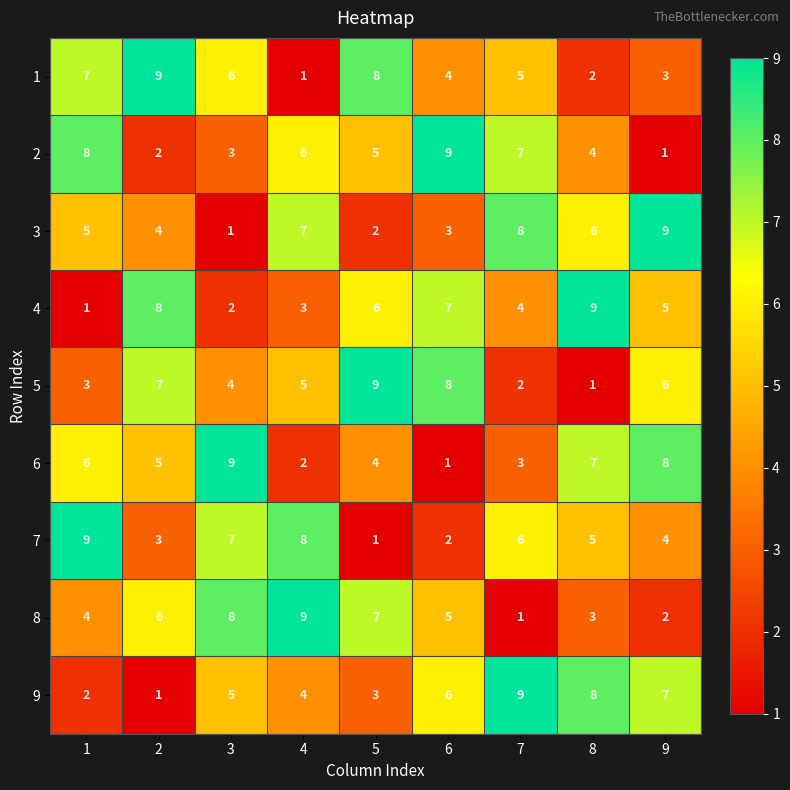

The 5 series shows 13 at 6. True or false?

False